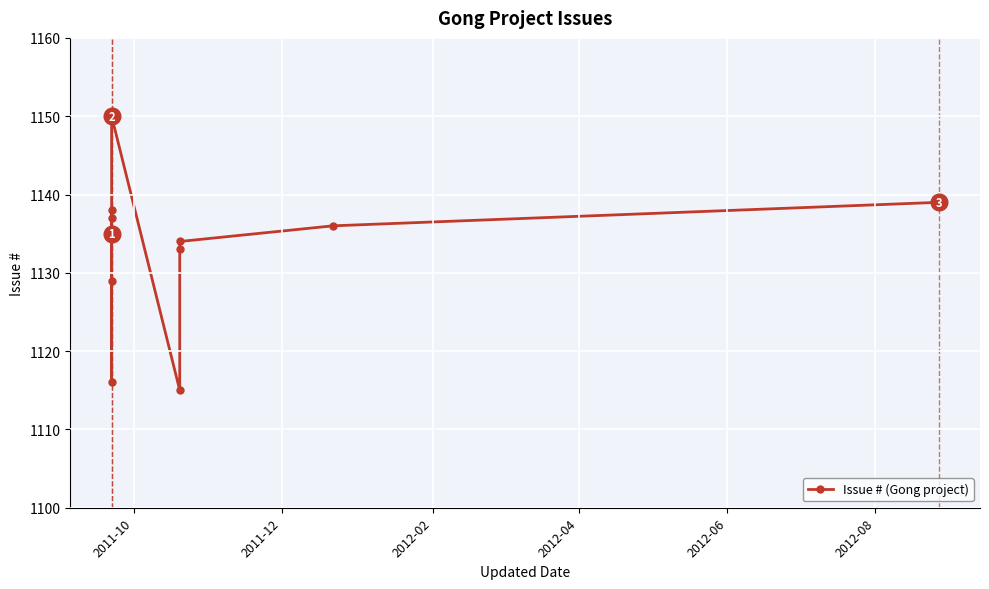

How many points are higher than both their immediate neighbors (excluding endpoints)?

3